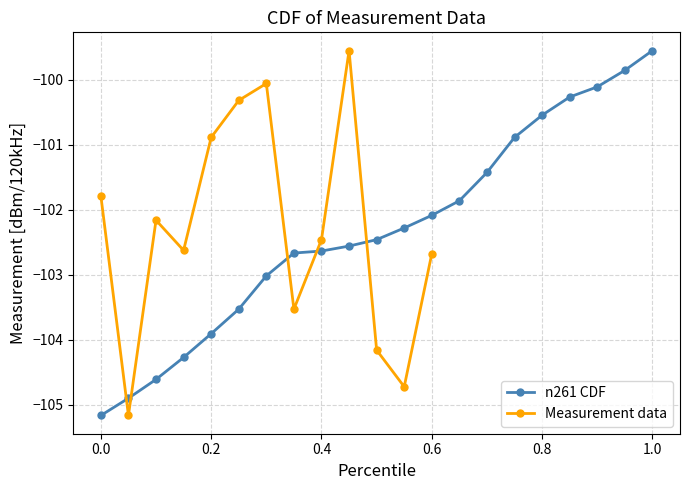

What is the minimum value for n261 CDF?

-105.2